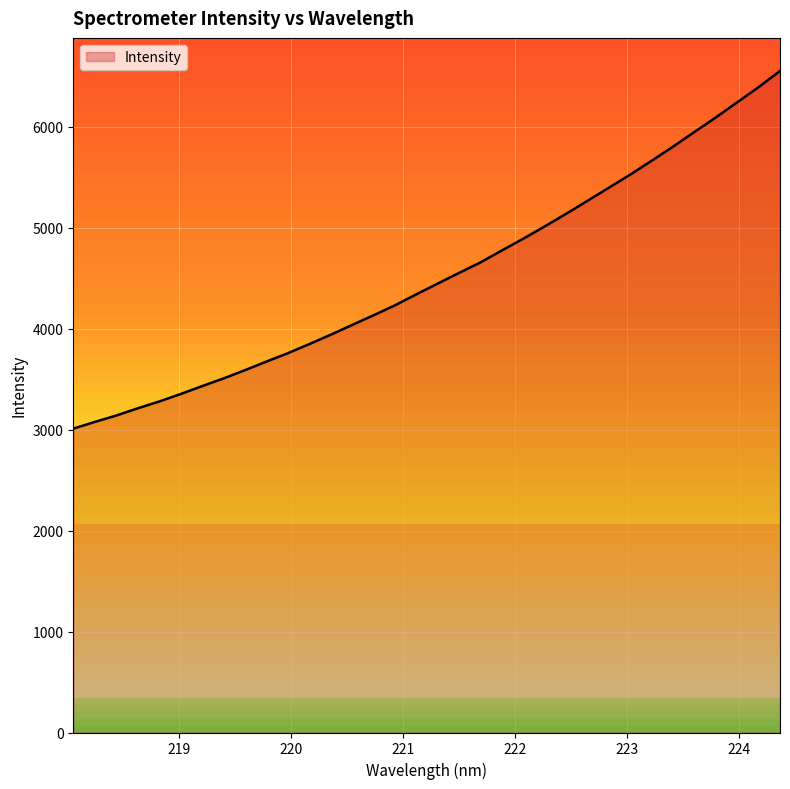

Does the chart display data point markers on the line(s)?

No